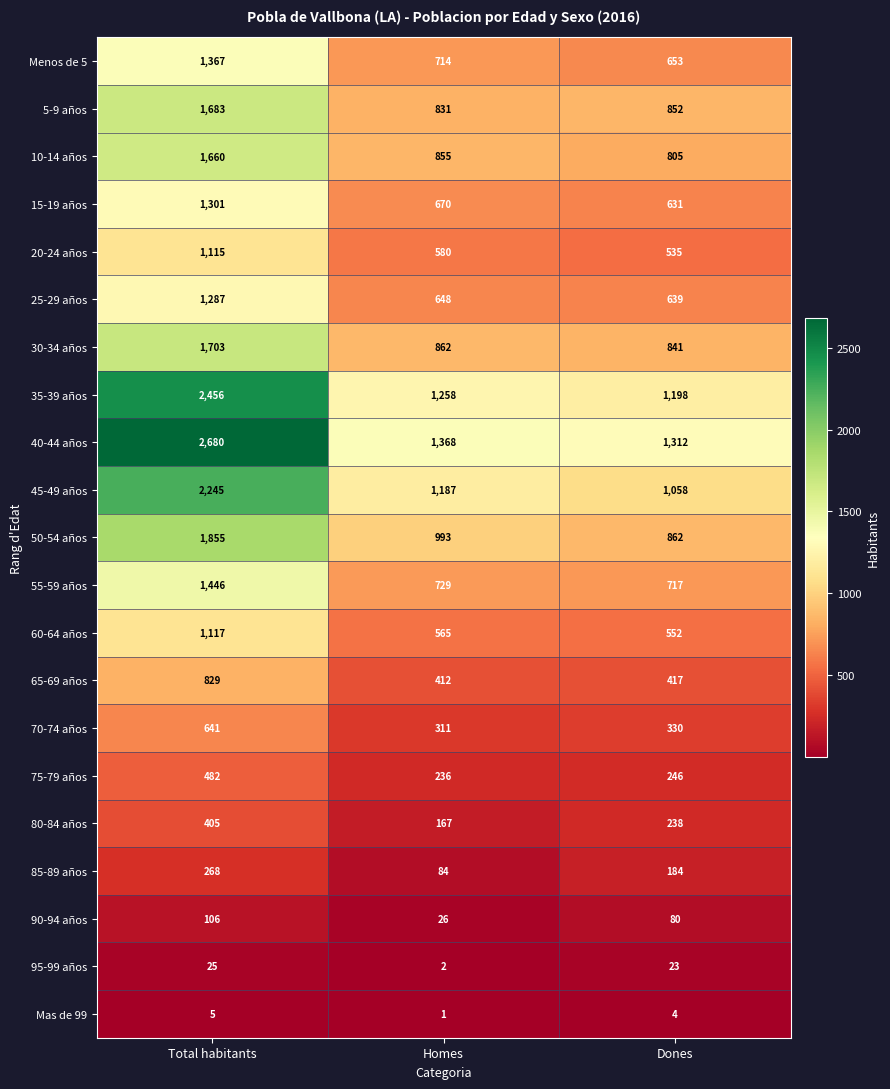

Which series changed the most between Total habitants and Homes?

40-44 años